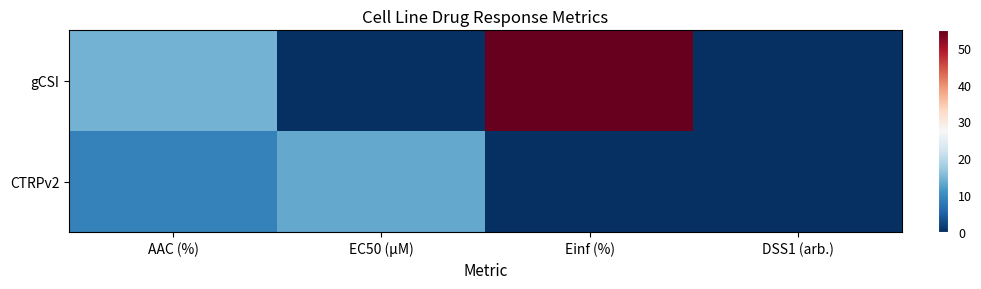

Rank the series by their maximum value, from highest to lowest.

gCSI, CTRPv2